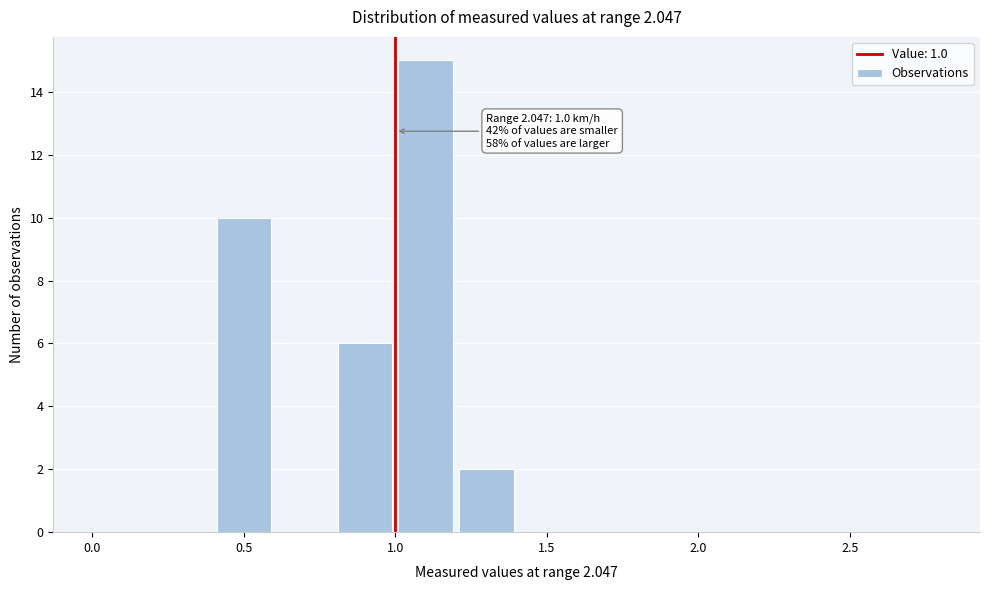

Over which range of the x-axis is the bar tallest?

1.0 to 1.2